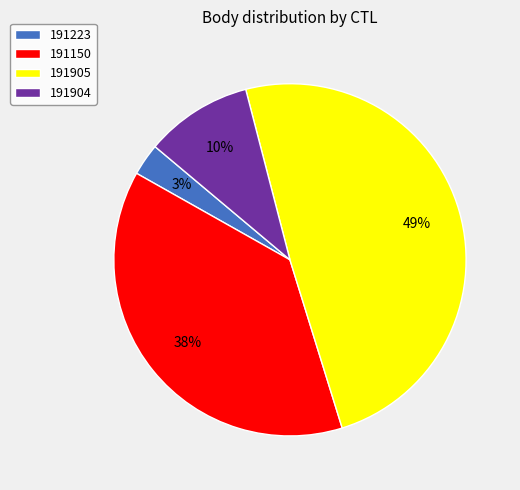

To the nearest percent, what percentage of the pie is 191905?

49%